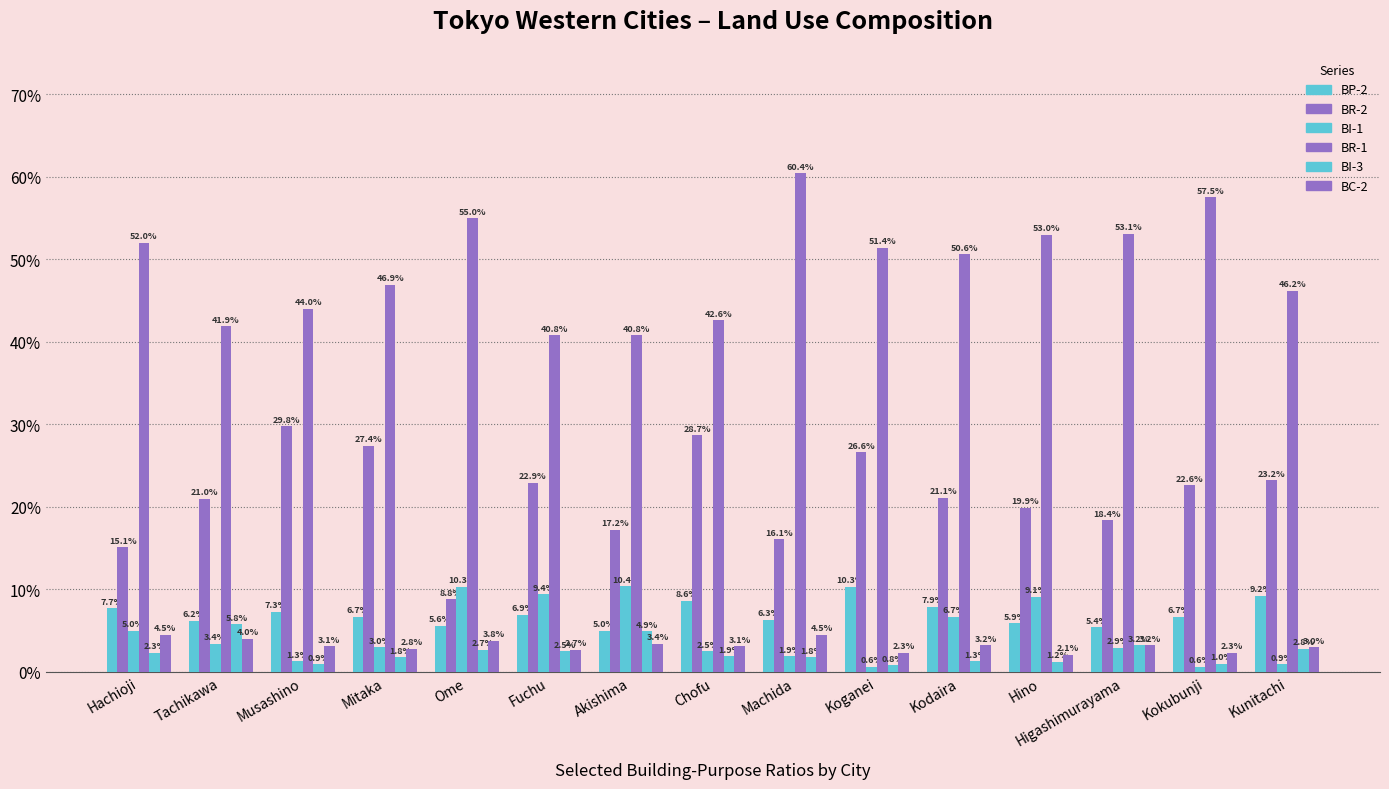

How many groups of bars are there?

15